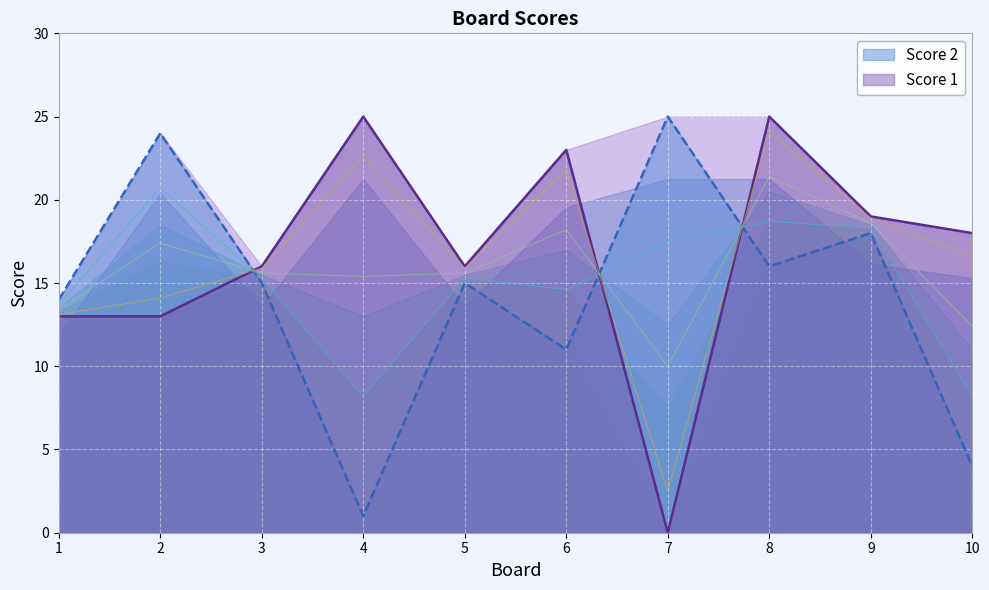

Where do Score 2 and Score 1 first cross each other?

2 and 3